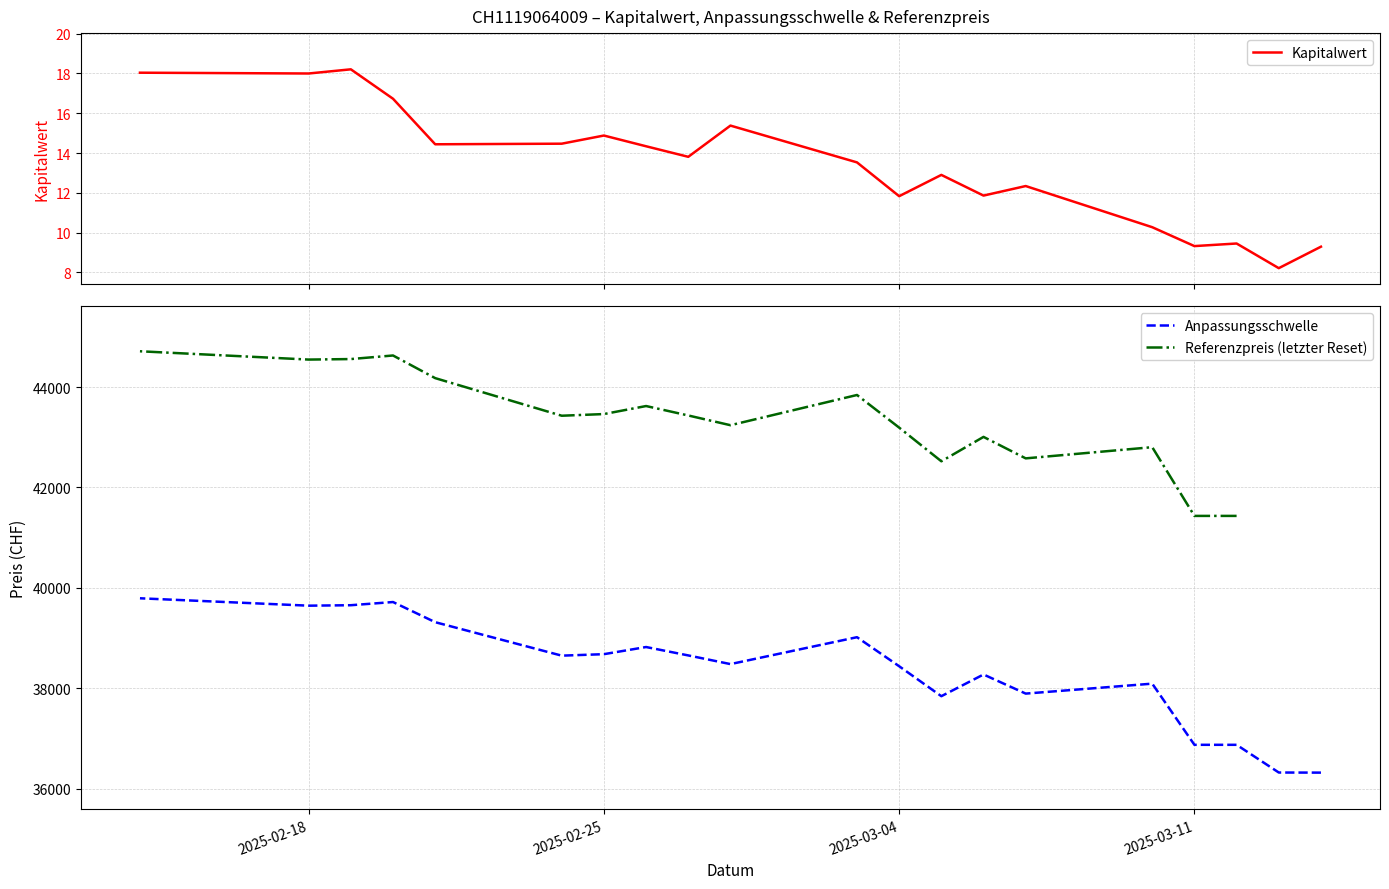

What is the smallest value displayed?

8.2